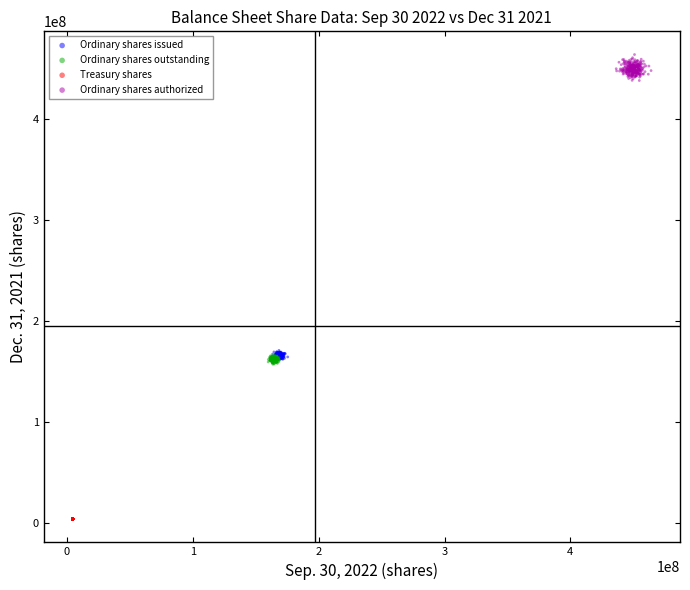

Which series reaches the minimum Y coordinate?

Treasury shares